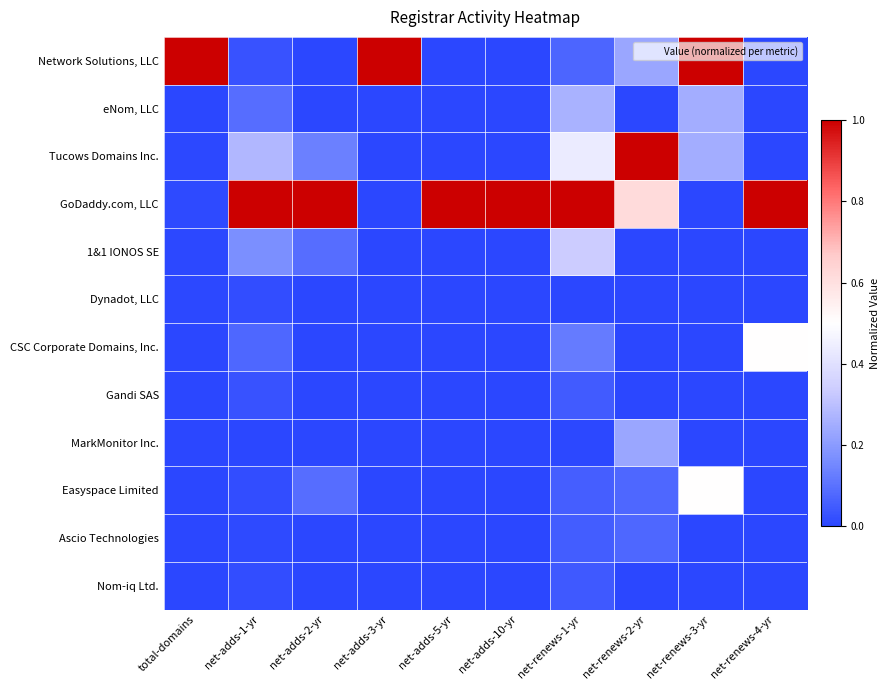

List the series in order of their peak value, lowest first.

Dynadot, LLC, Nom-iq Ltd., Gandi SAS, Ascio Technologies, MarkMonitor Inc., eNom, LLC, 1&1 IONOS SE, CSC Corporate Domains, Inc., Easyspace Limited, Network Solutions, LLC, Tucows Domains Inc., GoDaddy.com, LLC